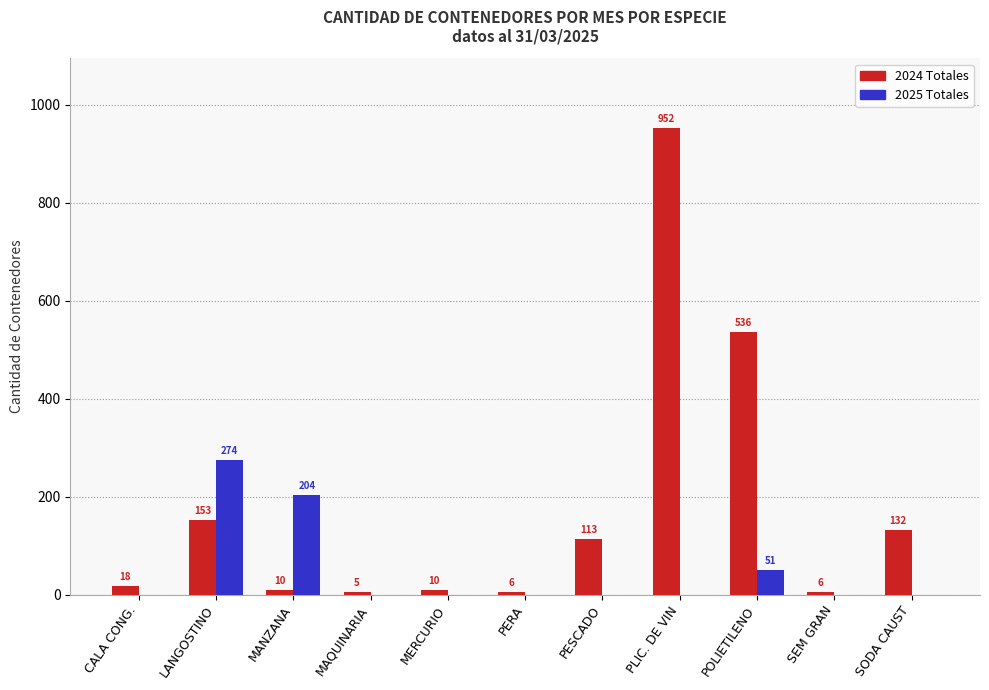

What are all the series names shown in the legend?

2024 Totales, 2025 Totales